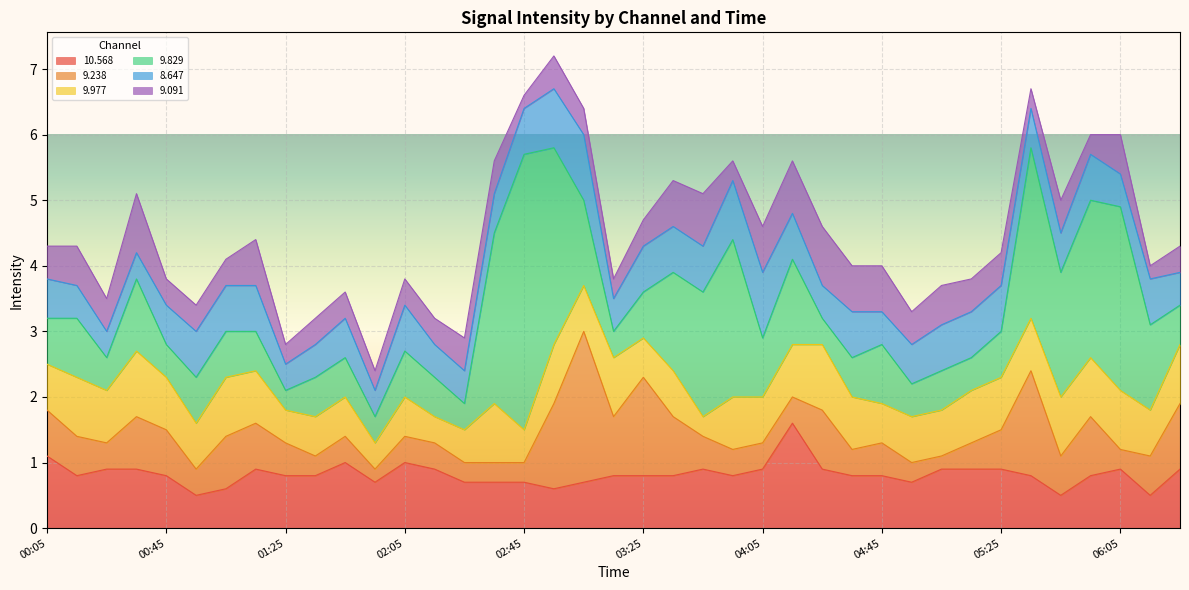

What is the spread (max minus min) of values at 00:45?

0.4